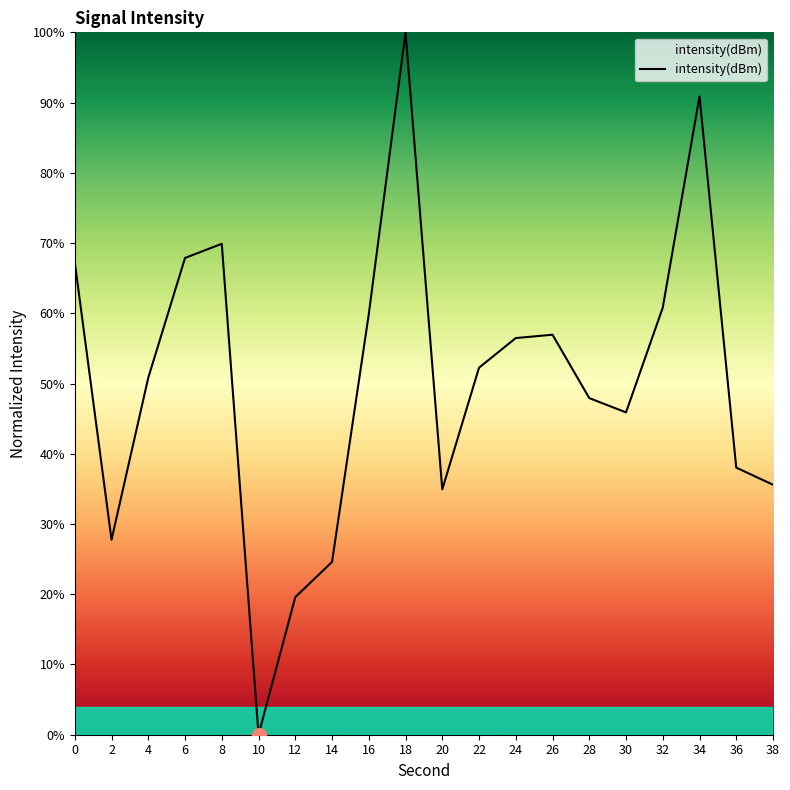

Which category has the lowest value across all series?

10